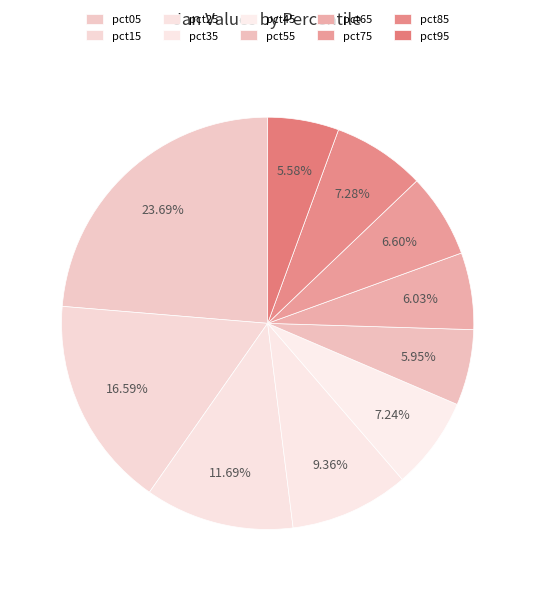

What is the total percentage of pct75 and pct45?

13.8%